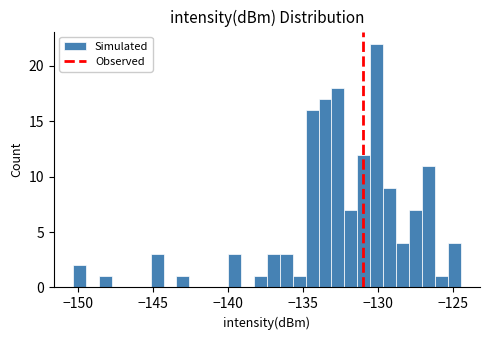

Read against the x-axis, roughly where is the centre of the tallest bar?

-130.0